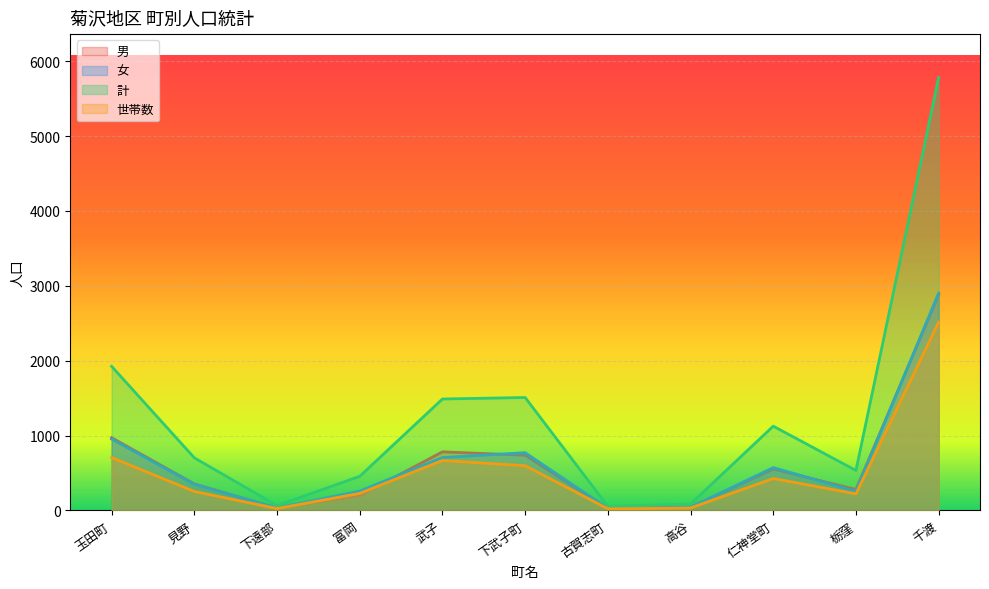

How many series are shown in this chart?

4